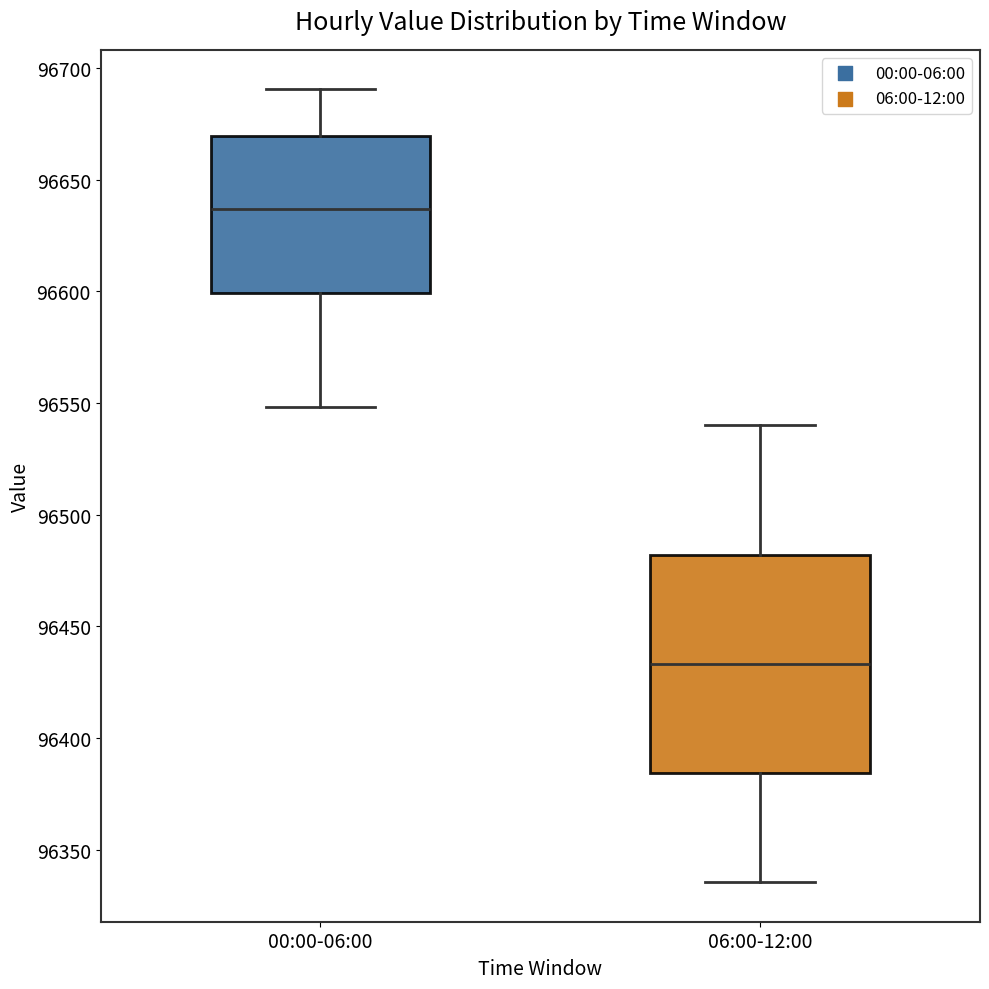

Reading left to right, transcribe this box plot: for each box, give where its median line is, the range the box spans, and where its two whiskers end, as read against the y-axis. The values are not printed on the chart, so give them approximately, as read against the axis.

00:00-06:00: median 96635, box 96600 to 96670, whiskers 96550 to 96690
06:00-12:00: median 96435, box 96385 to 96480, whiskers 96335 to 96540